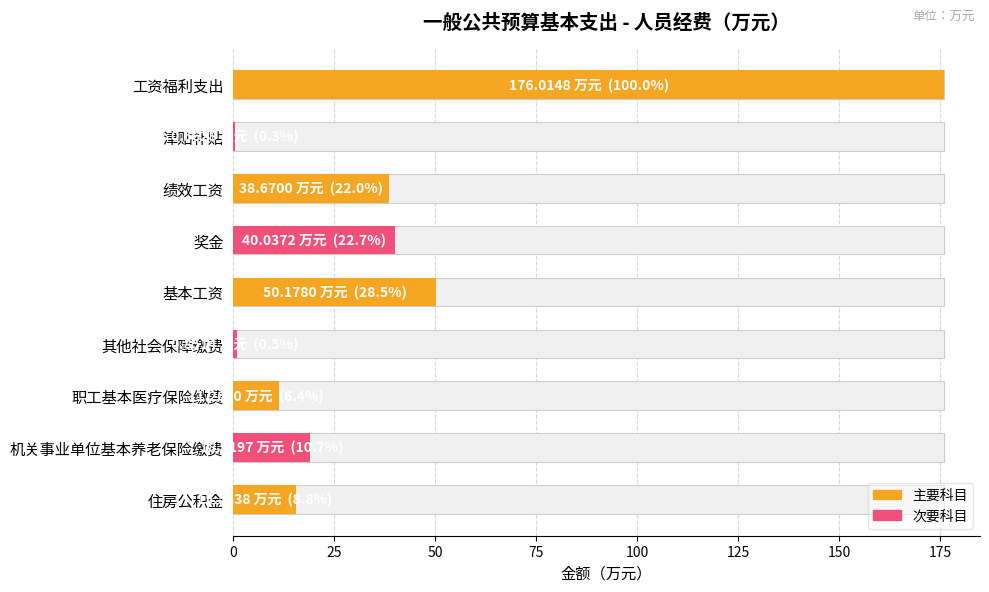

What is the sum of all values?

352.0